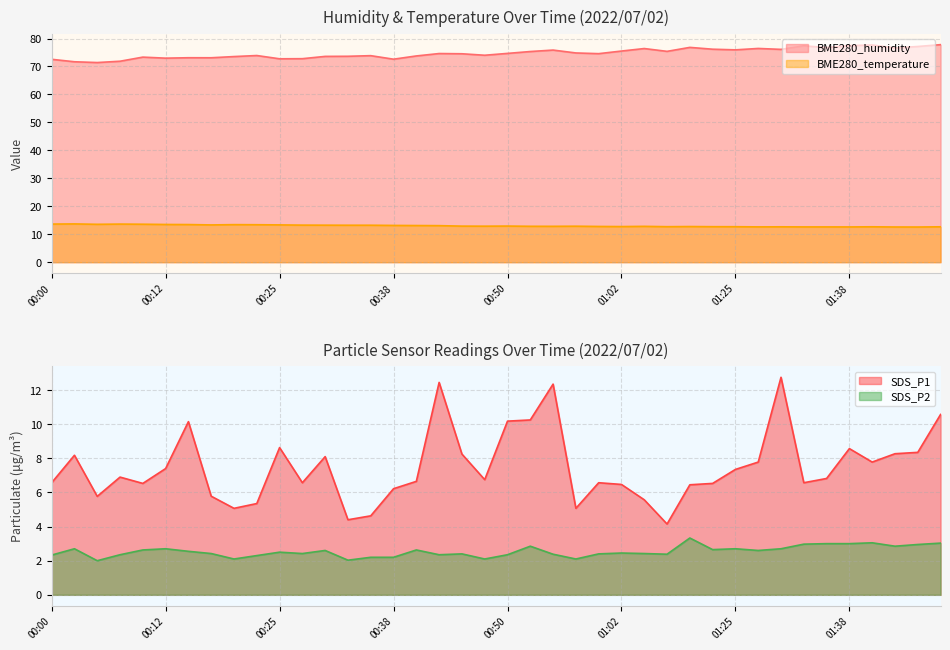

Does the chart display data point markers on the line(s)?

No